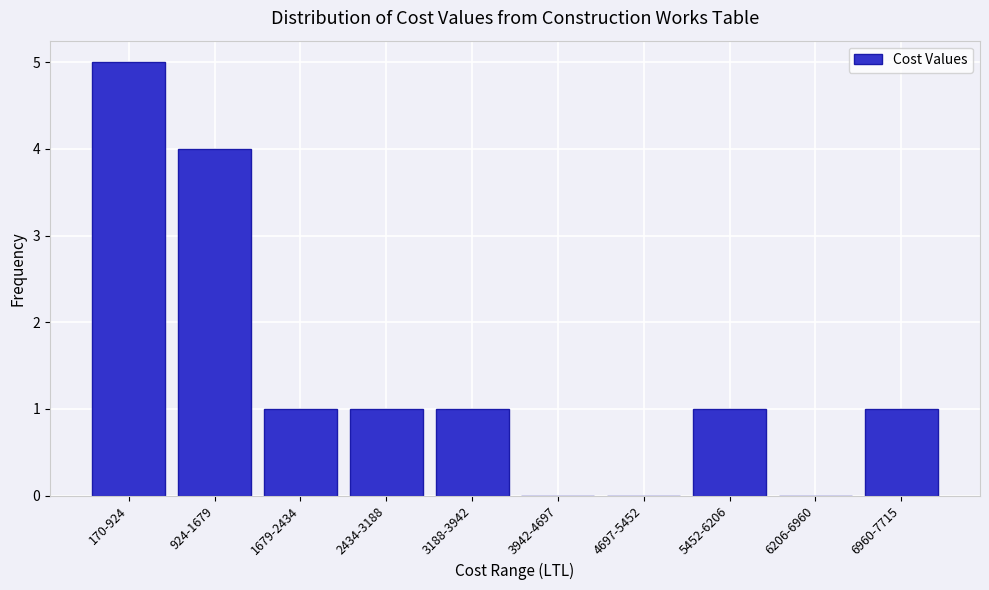

Reading left to right, extract all data points from this chart.

170-924=5	924-1679=4	1679-2434=1	2434-3188=1	3188-3942=1	3942-4697=0	4697-5452=0	5452-6206=1	6206-6960=0	6960-7715=1